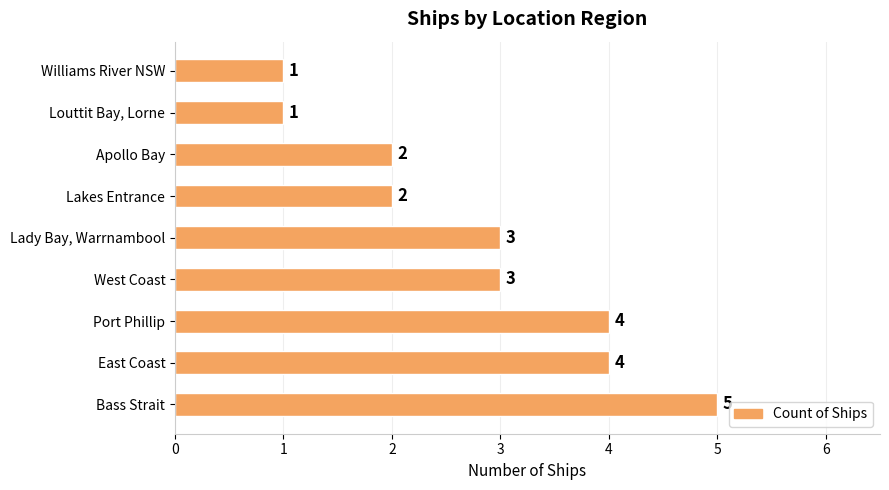

Reading top to bottom, what are all the values shown in this chart?

1	1	2	2	3	3	4	4	5